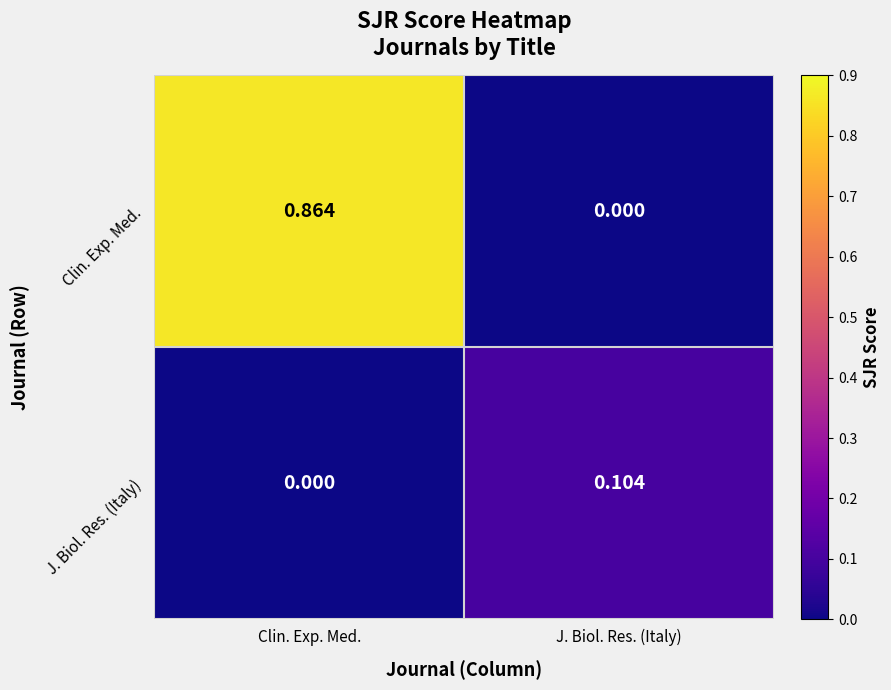

Is the value of Clin. Exp. Med. at Clin. Exp. Med. greater than the value of J. Biol. Res. (Italy) at J. Biol. Res. (Italy)?

Yes